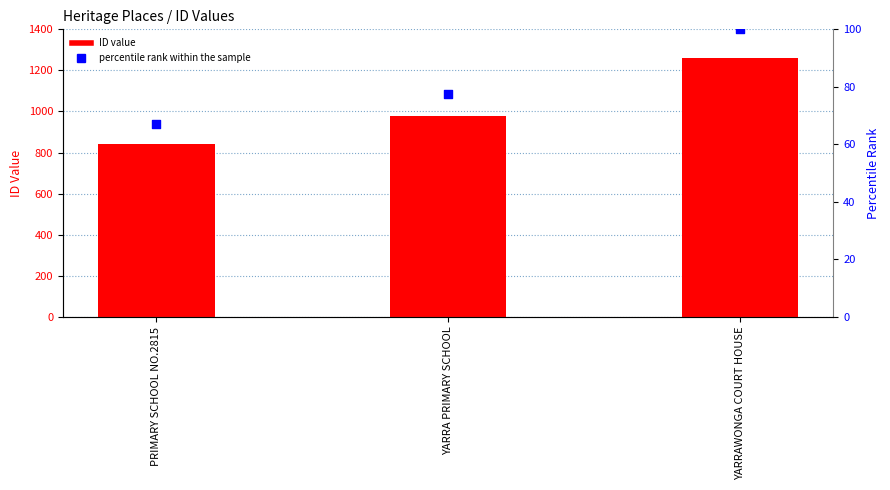

Which series has the largest total across all categories?

ID